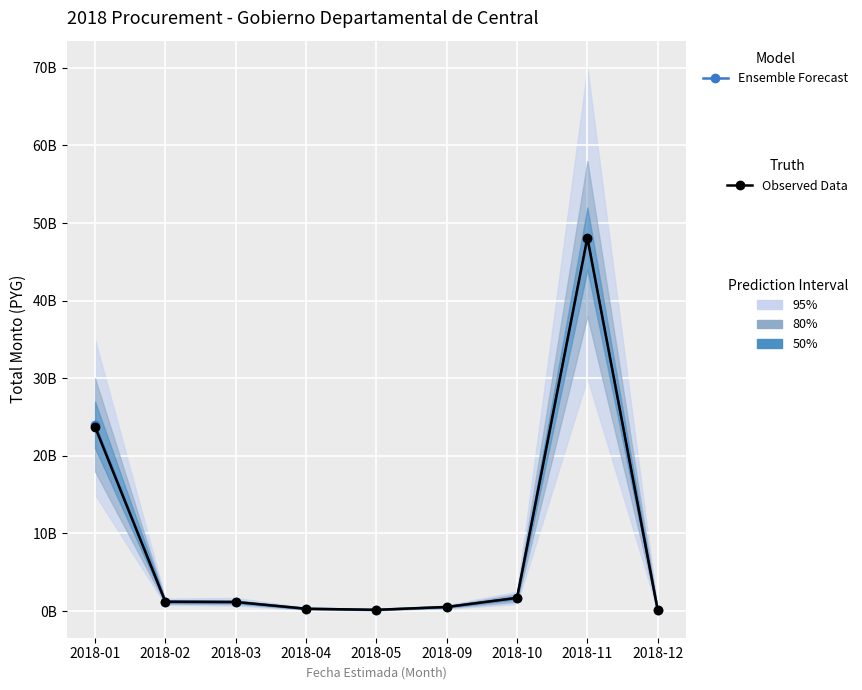

The Observed Data series shows 624241940 at 2018-02. True or false?

False